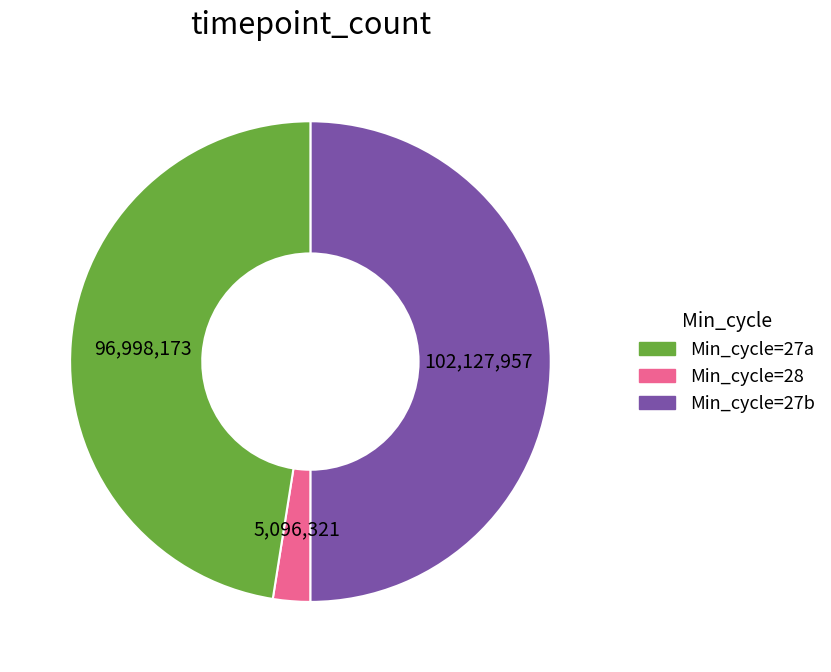

Which has a higher value, Min_cycle=28 or Min_cycle=27a?

Min_cycle=27a